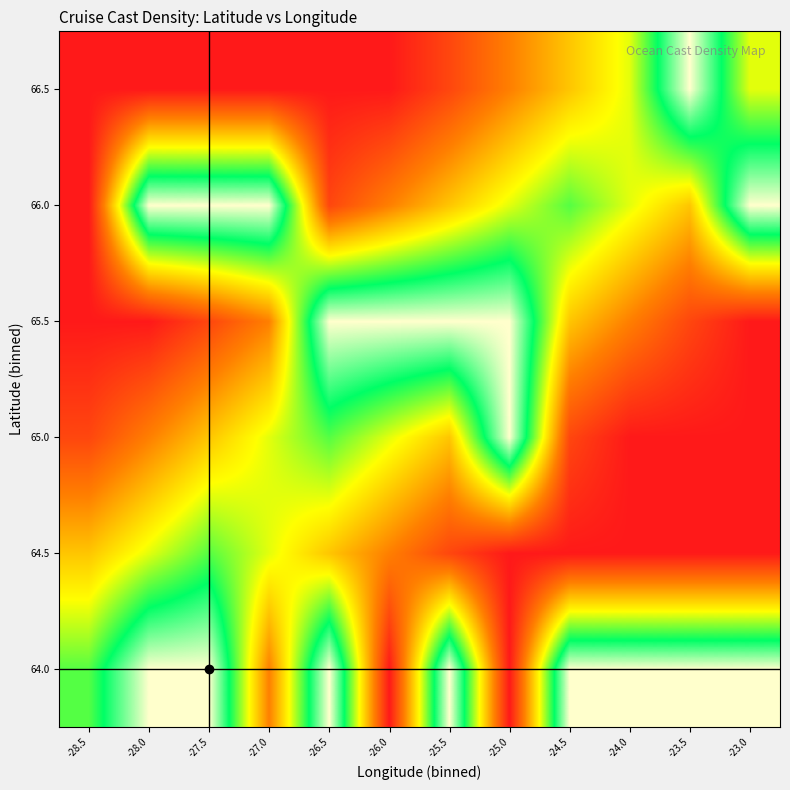

At -23.5, list the series in order from largest to smallest.

64.0, 66.5, 66.0, 65.5, 64.5, 65.0